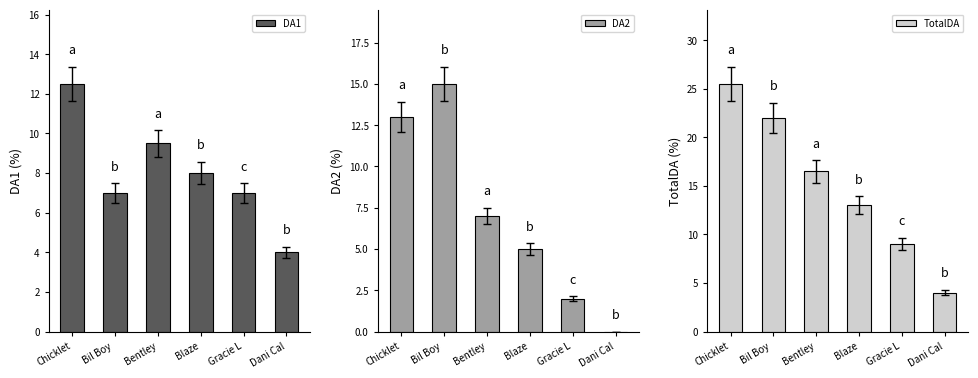

What is the spread (max minus min) of values at Bentley?

9.5